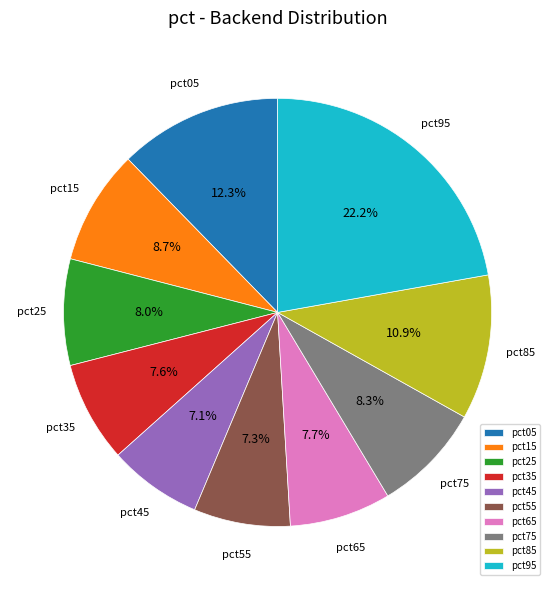

To the nearest percent, what is the combined percentage of pct35 and pct45?

15%